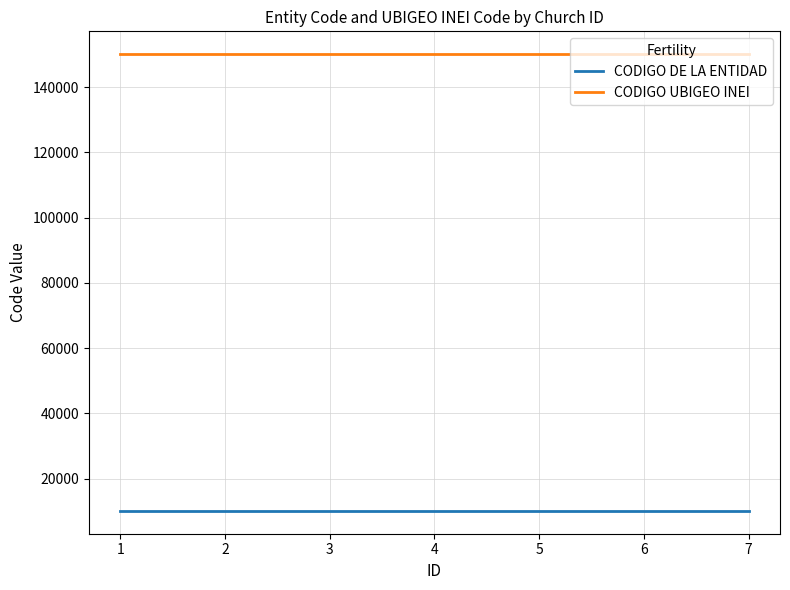

How many lines are shown in the chart?

2